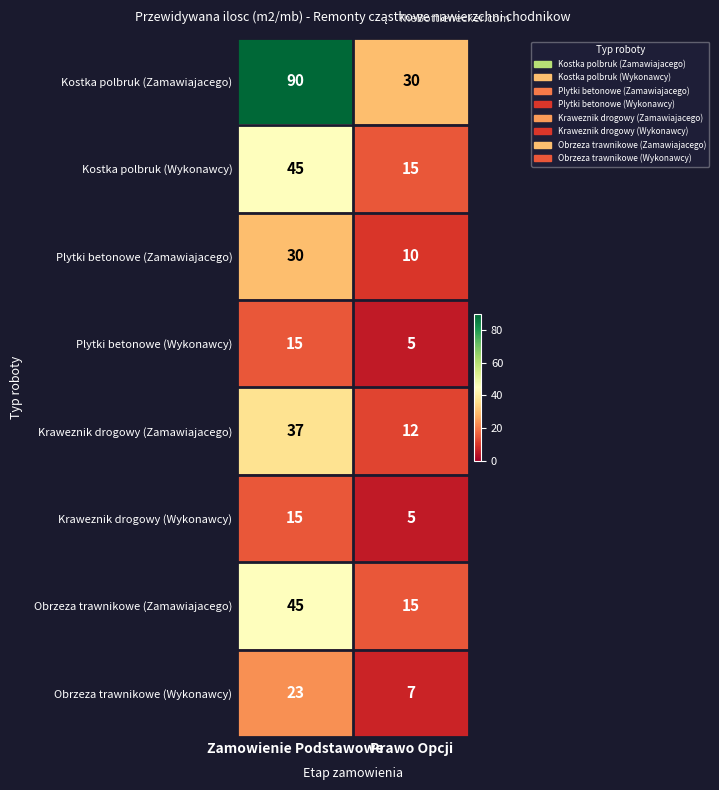

What is the average value of the Kraweznik drogowy (Wykonawcy) series?

10